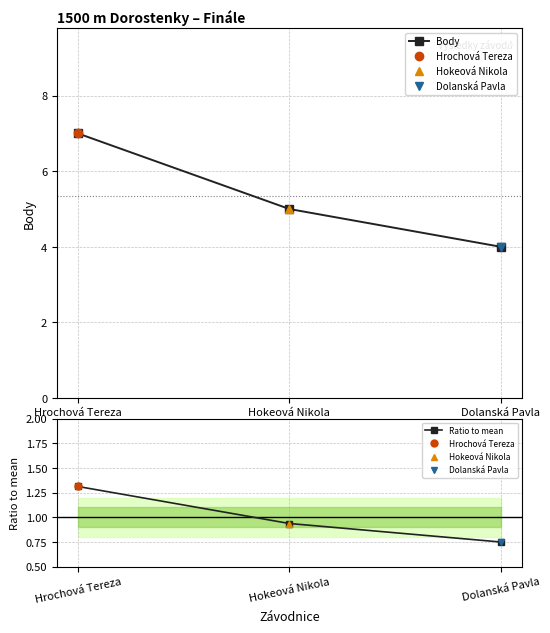

Which series has the largest total across all categories?

Body